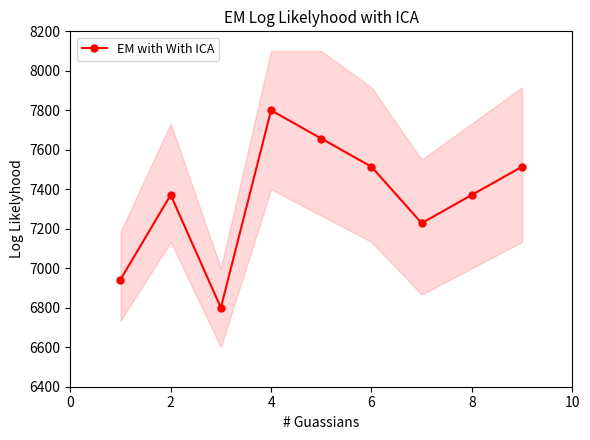

How many interior local valleys (lower than both neighbors) does the data have?

2